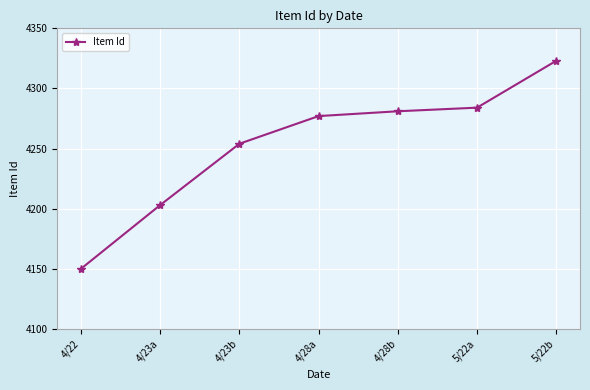

The chart shows a value of 2609 at 4/23a. True or false?

False